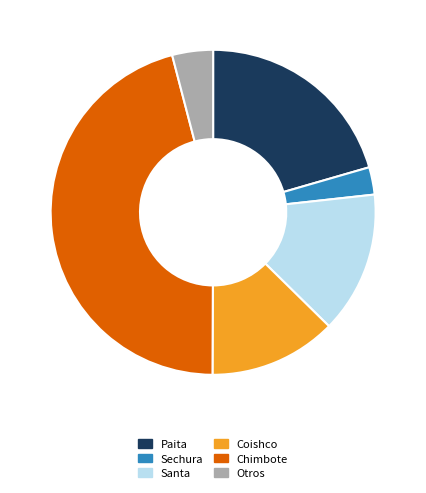

Is the sum of Sechura and Coishco greater than half?

No